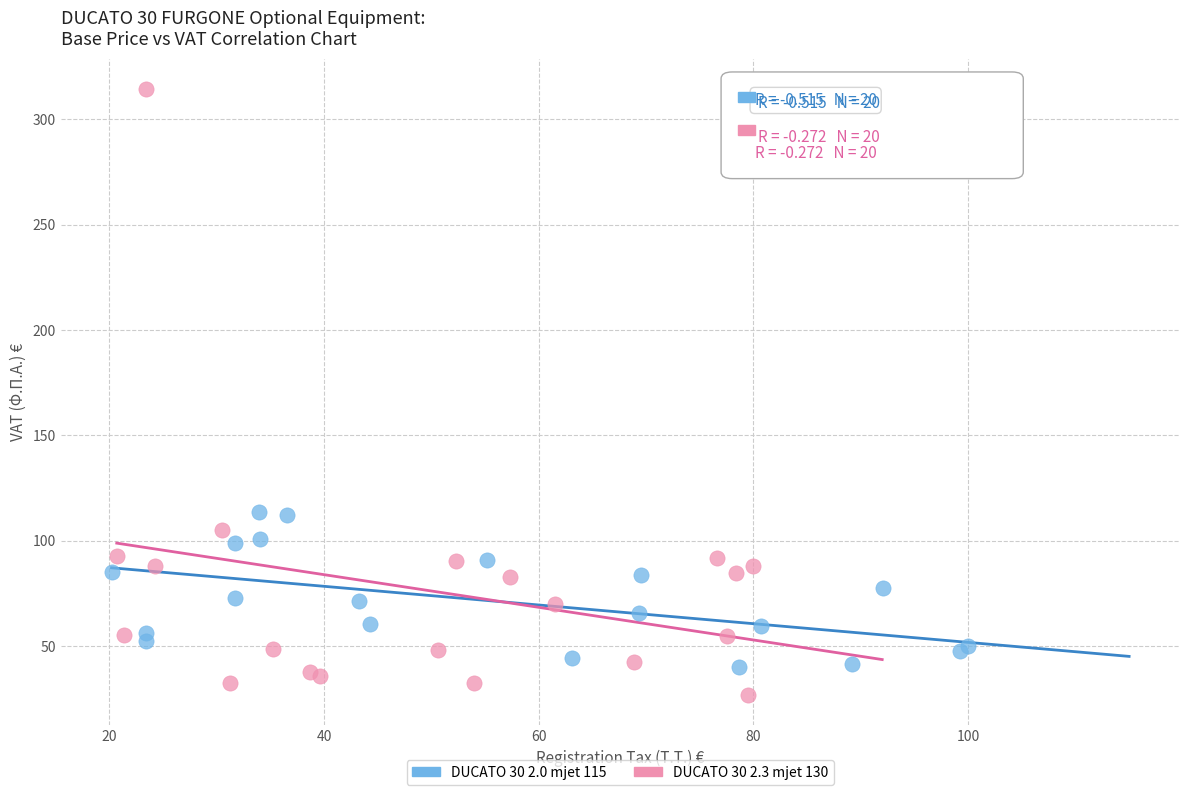

Which series contains the lowest Y value?

DUCATO 30 2.3 mjet 130